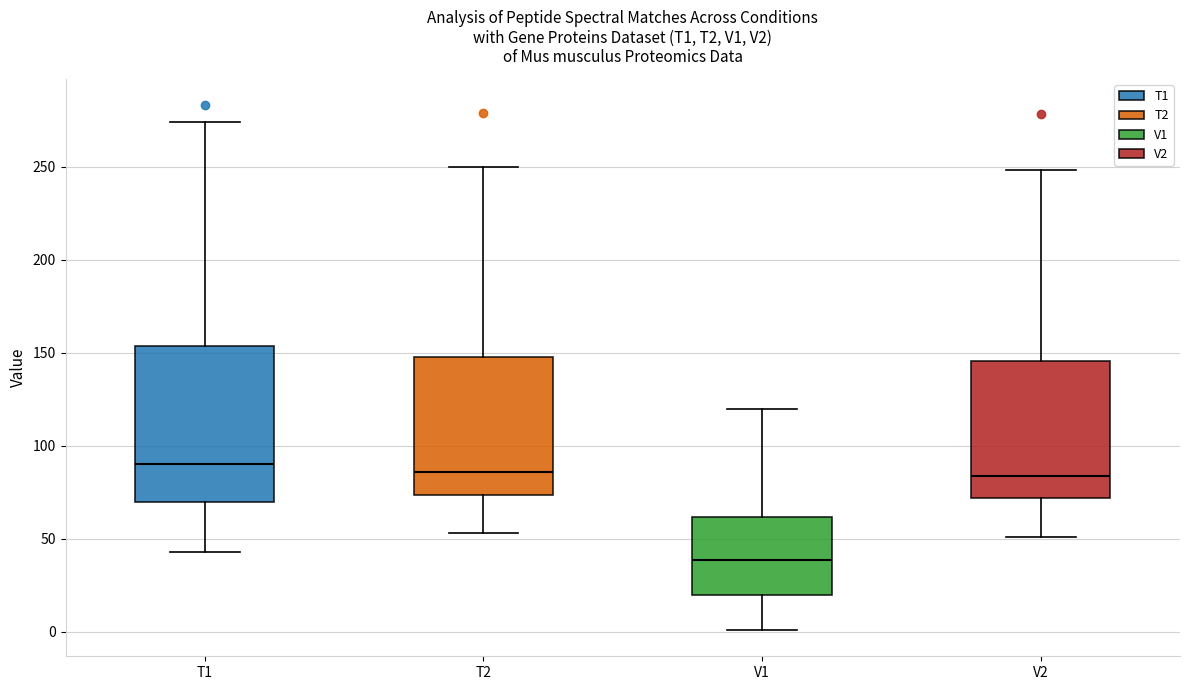

Reading left to right, transcribe this box plot: for each box, give where its median line is, the range the box spans, and where its two whiskers end, as read against the y-axis. The values are not printed on the chart, so give them approximately, as read against the axis.

T1: median 90, box 70 to 155, whiskers 45 to 275
T2: median 85, box 75 to 150, whiskers 55 to 250
V1: median 40, box 20 to 60, whiskers 0 to 120
V2: median 85, box 70 to 145, whiskers 50 to 250